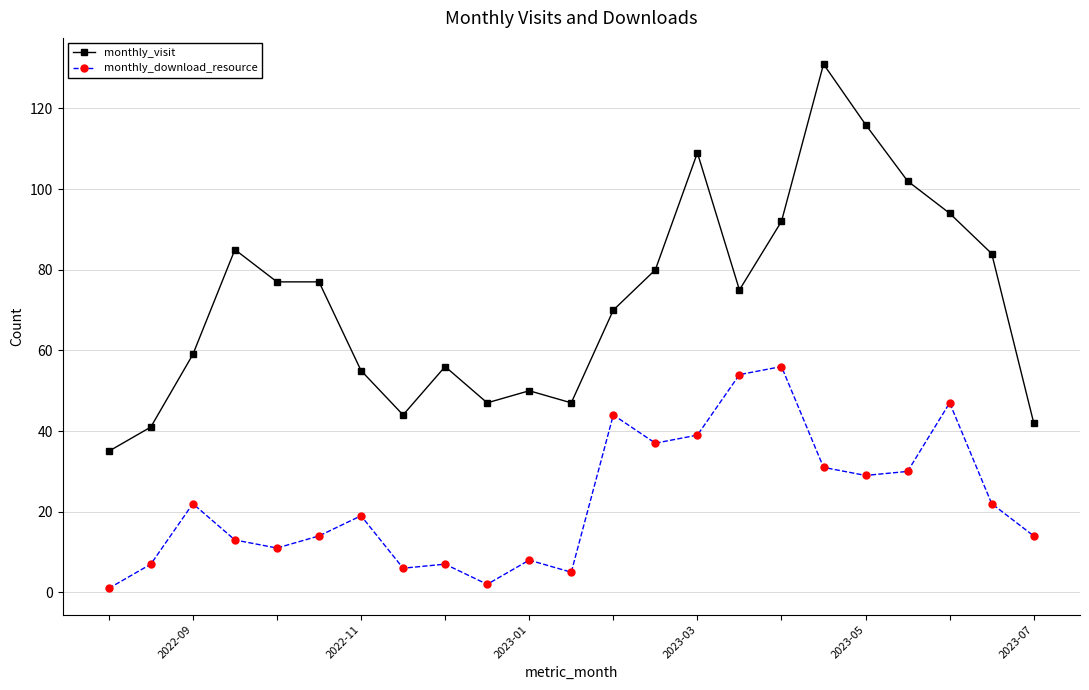

What is the highest value of the monthly_download_resource series?

56